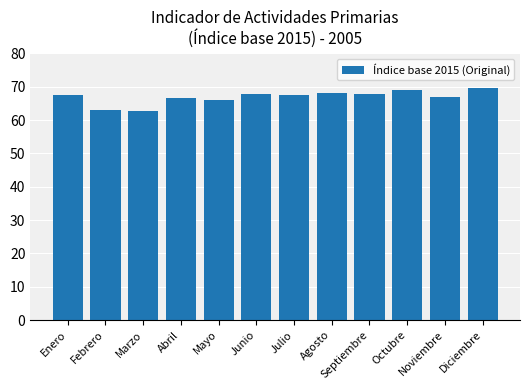

At which label does the data first exceed 67?

Enero